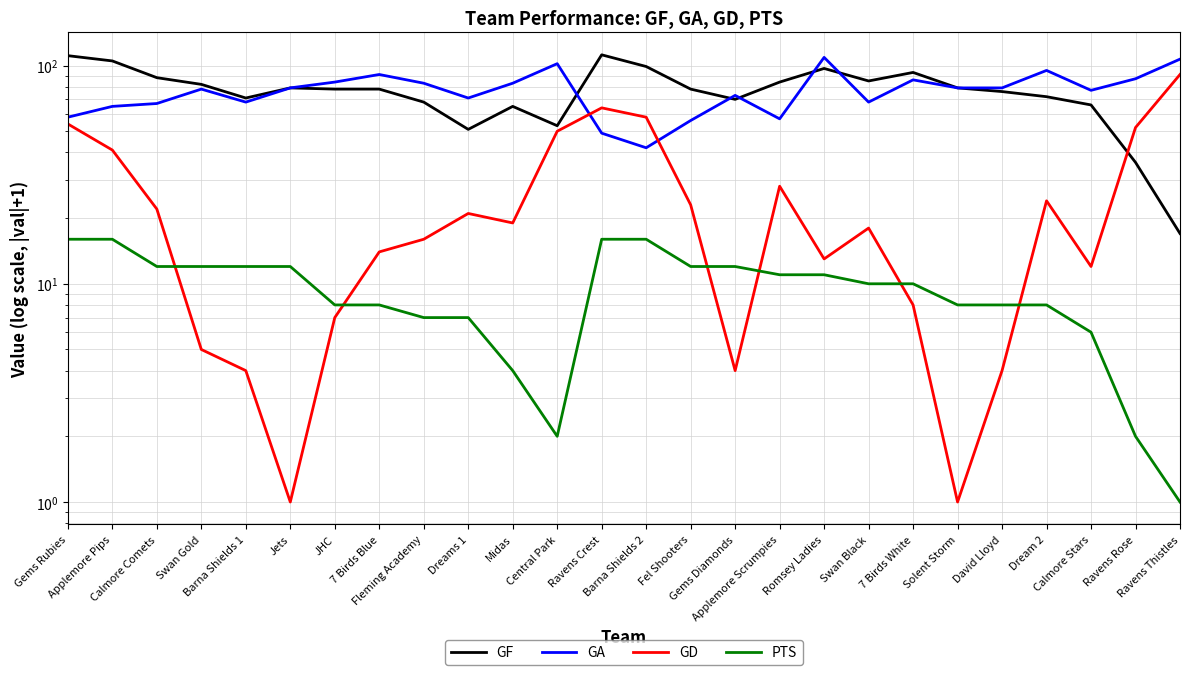

Where is GF nearest to the value 64?

Midas